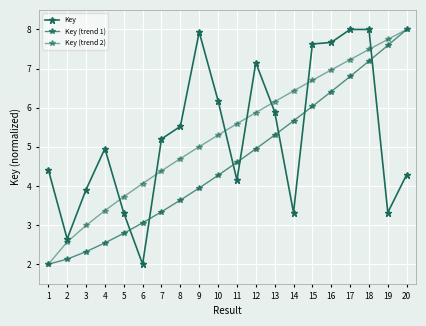

How many categories are shown in the chart?

20